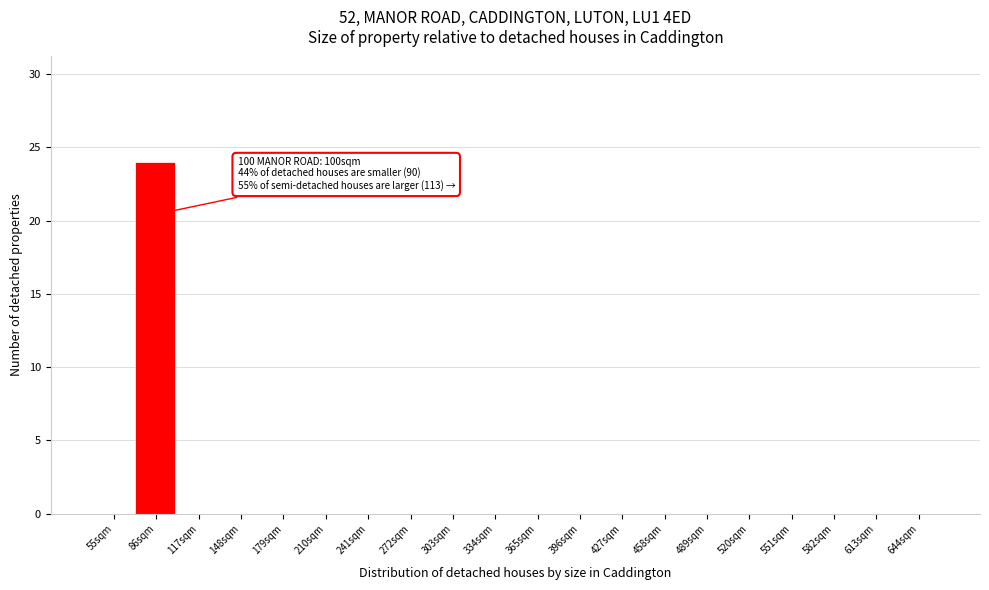

Reading left to right, what are all the values shown in this chart?

55sqm=0	86sqm=24	117sqm=0	148sqm=0	179sqm=0	210sqm=0	241sqm=0	272sqm=0	303sqm=0	334sqm=0	365sqm=0	396sqm=0	427sqm=0	458sqm=0	489sqm=0	520sqm=0	551sqm=0	582sqm=0	613sqm=0	644sqm=0